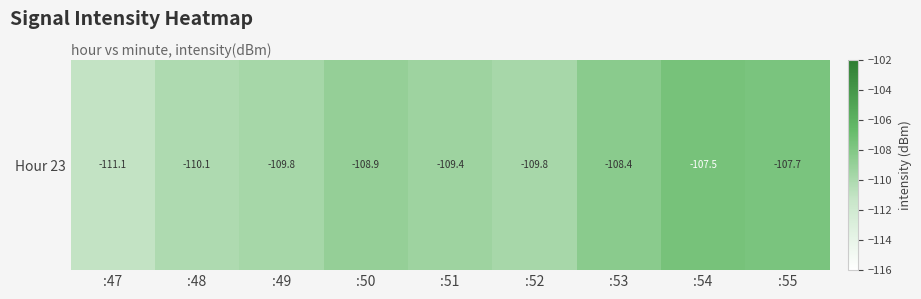

At which category does the chart reach its minimum across all series?

:47